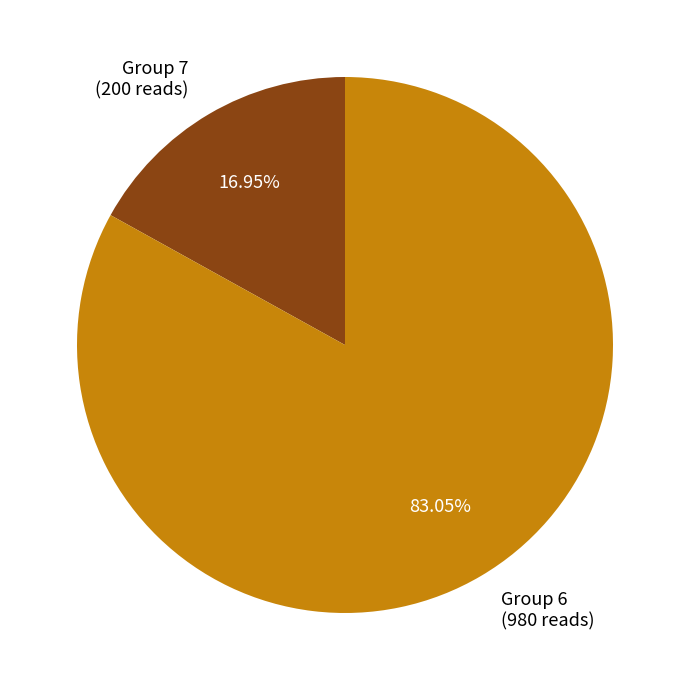

Is the sum of Group 6 (980 reads) and Group 7 (200 reads) greater than half?

Yes